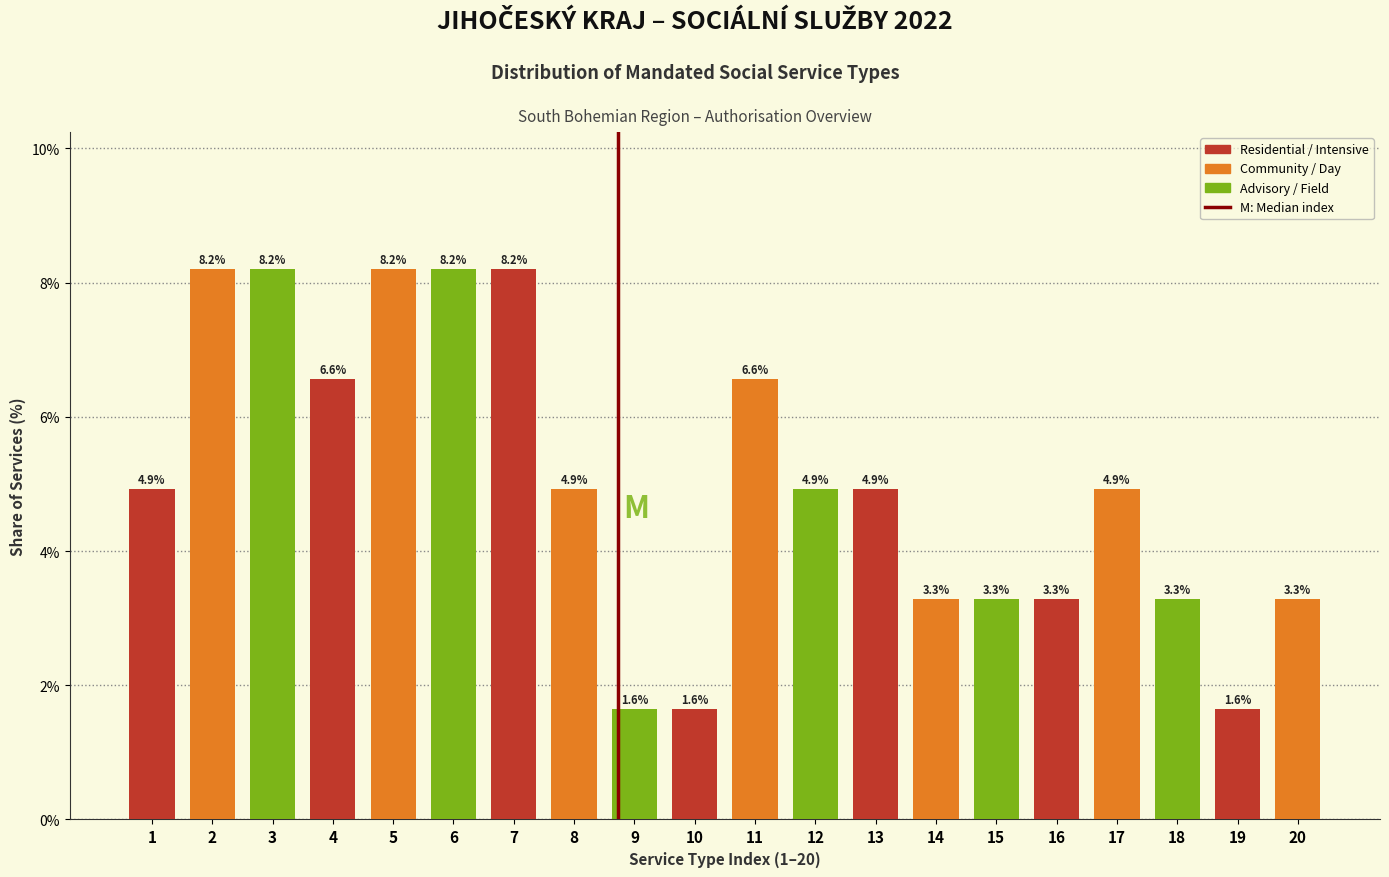

Reading left to right, extract all data points from this chart.

4.9	8.2	8.2	6.6	8.2	8.2	8.2	4.9	1.6	1.6	6.6	4.9	4.9	3.3	3.3	3.3	4.9	3.3	1.6	3.3